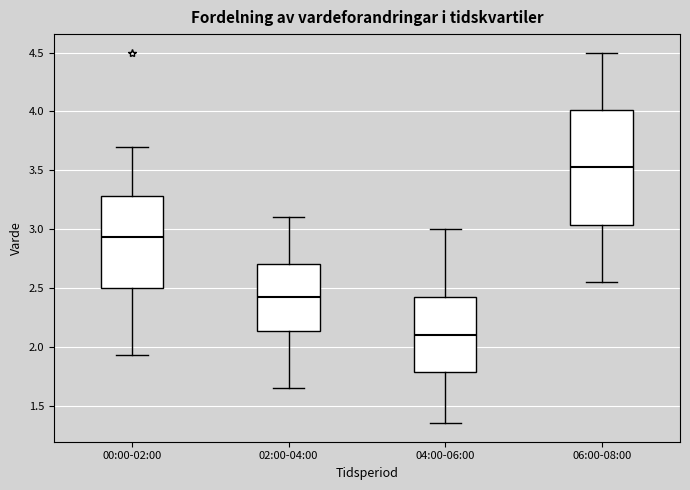

Reading left to right, transcribe this box plot: for each box, give where its median line is, the range the box spans, and where its two whiskers end, as read against the y-axis. The values are not printed on the chart, so give them approximately, as read against the axis.

00:00-02:00: median 2.95, box 2.50 to 3.30, whiskers 1.95 to 3.70
02:00-04:00: median 2.45, box 2.15 to 2.70, whiskers 1.65 to 3.10
04:00-06:00: median 2.10, box 1.80 to 2.45, whiskers 1.35 to 3.00
06:00-08:00: median 3.55, box 3.05 to 4.00, whiskers 2.55 to 4.50